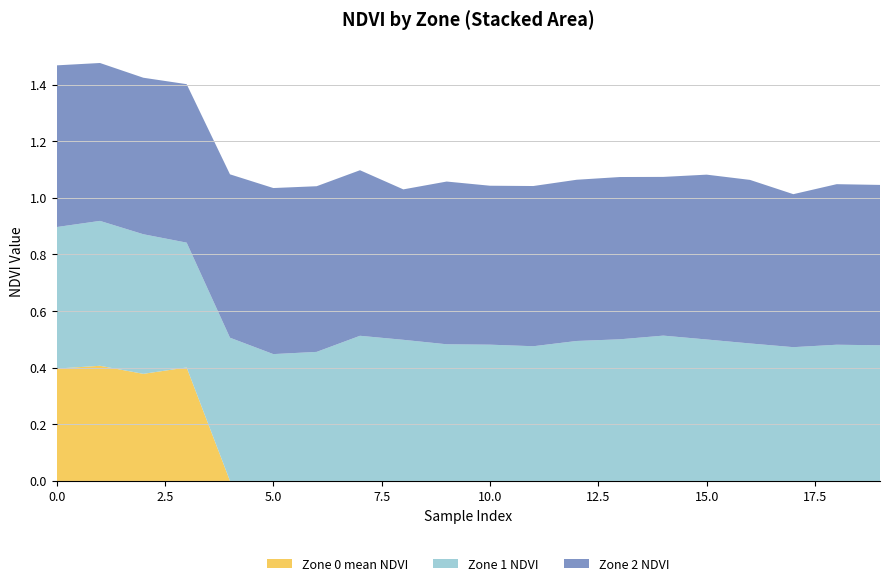

Reading right to left, what are all the values shown in this chart?

Zone 0 mean NDVI: 0.0	0.0	0.0	0.0	0.0	0.0	0.0	0.0	0.0	0.0	0.0	0.0	0.0	0.0	0.0	0.0	0.4	0.4	0.4	0.4
Zone 1 NDVI: 0.5	0.5	0.5	0.5	0.5	0.5	0.5	0.5	0.5	0.5	0.5	0.5	0.5	0.5	0.4	0.5	0.4	0.5	0.5	0.5
Zone 2 NDVI: 0.6	0.6	0.5	0.6	0.6	0.6	0.6	0.6	0.6	0.6	0.6	0.5	0.6	0.6	0.6	0.6	0.6	0.6	0.6	0.6